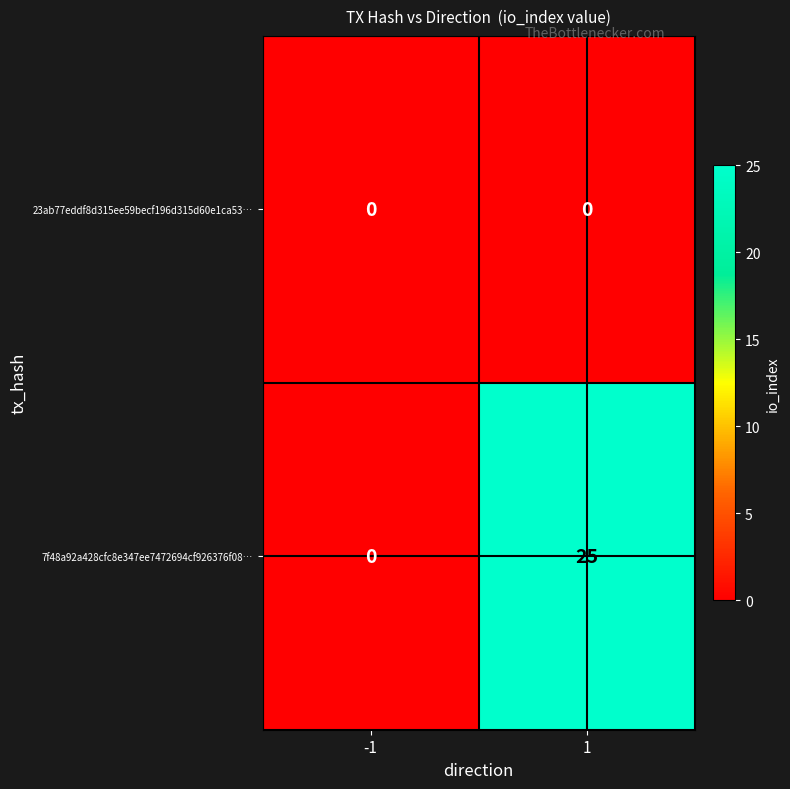

What is the maximum value for 7f48a92a428cfc8e347ee7472694cf926376f08…?

25